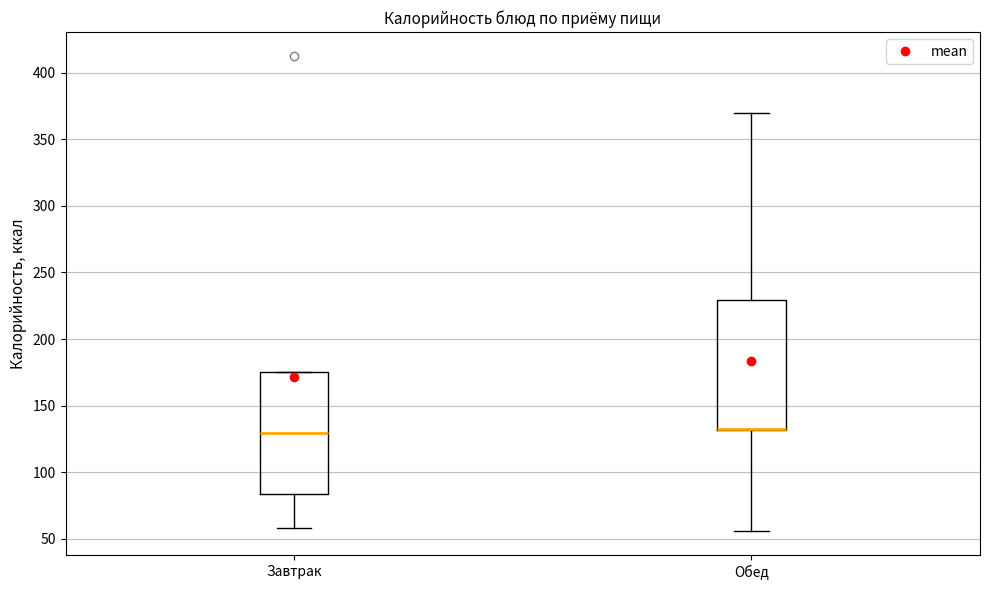

Where is the lower edge of the box for Обед on the y-axis? The values are not printed on the chart, so give them approximately, as read against the axis.

130